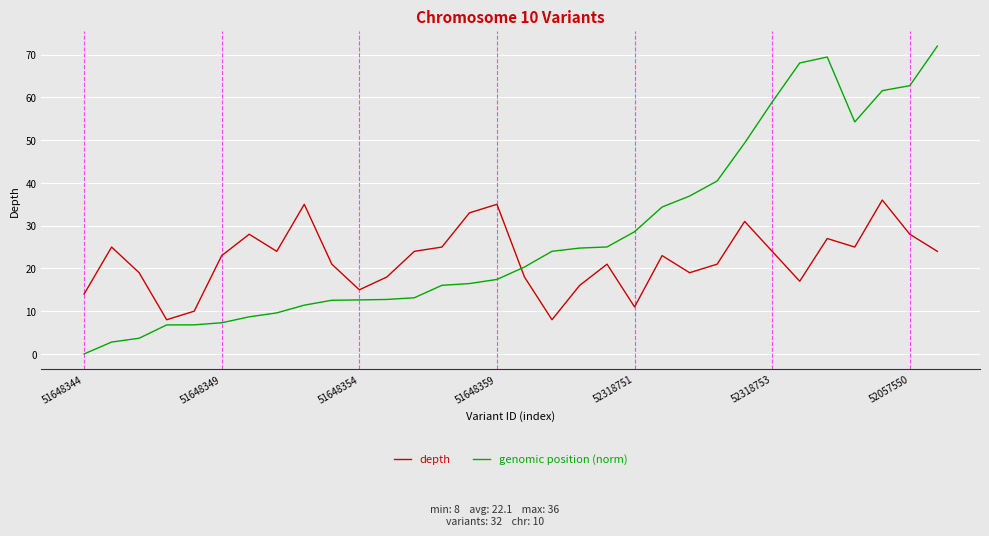

Which series has the widest spread of values?

genomic position (norm)